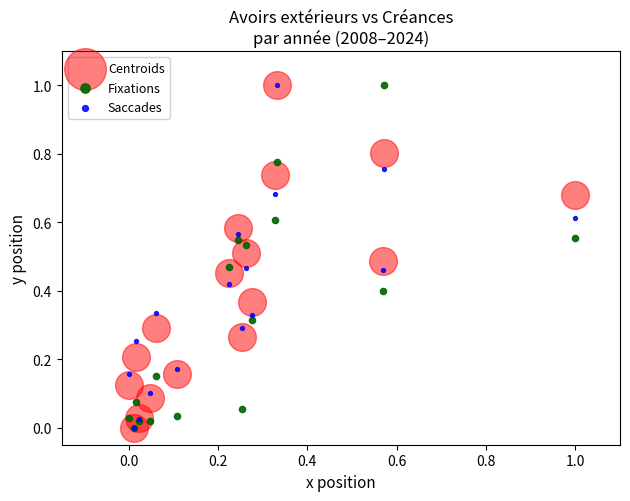

What are all the series names shown in the legend?

Centroids, Fixations, Saccades